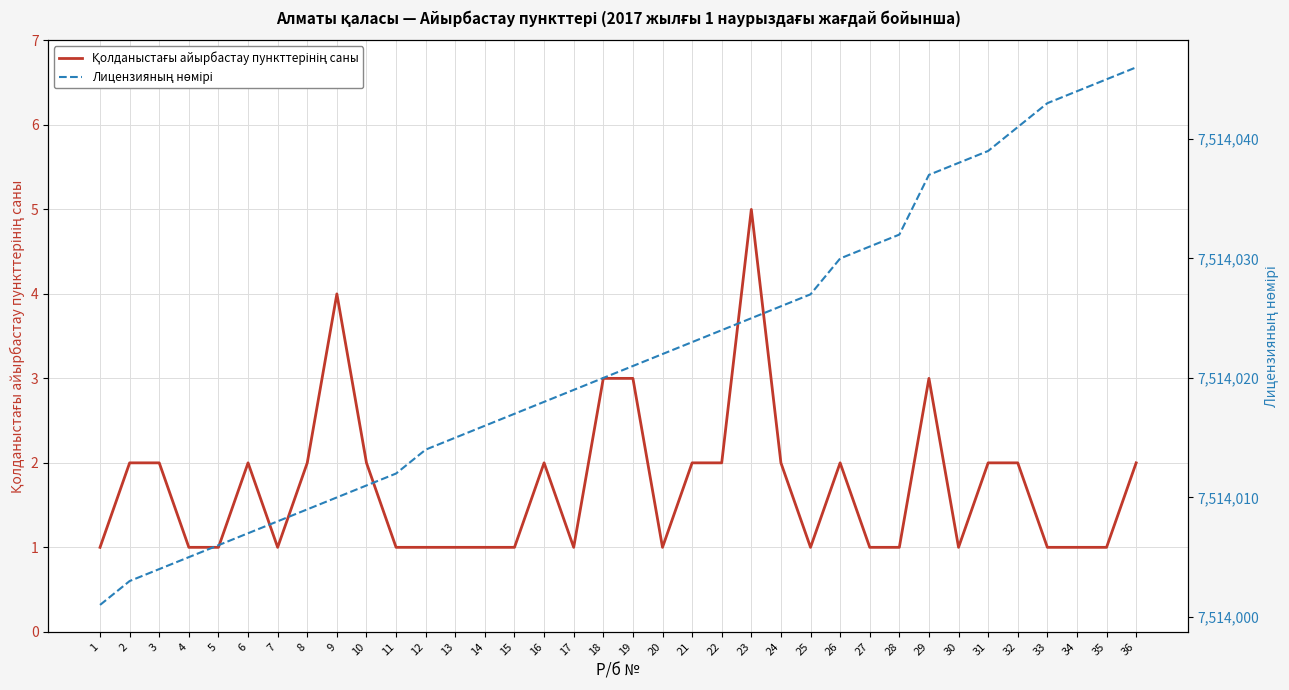

What value does the Лицензияның нөмірі series have at 36, to the nearest 10?

7514050